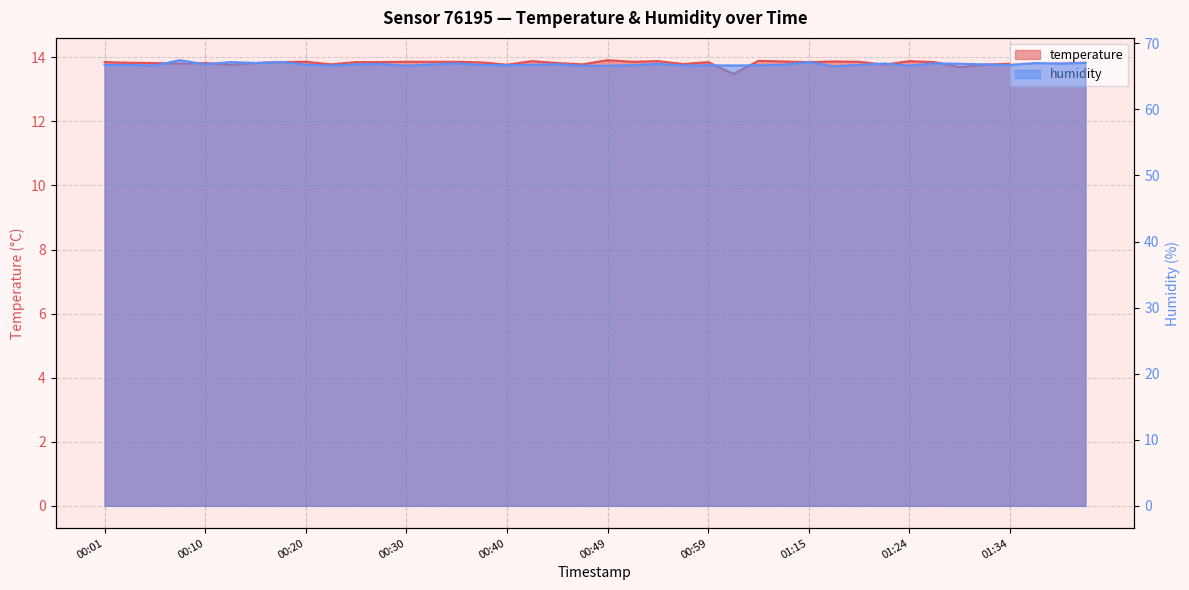

At which label does temperature reach its minimum?

01:01